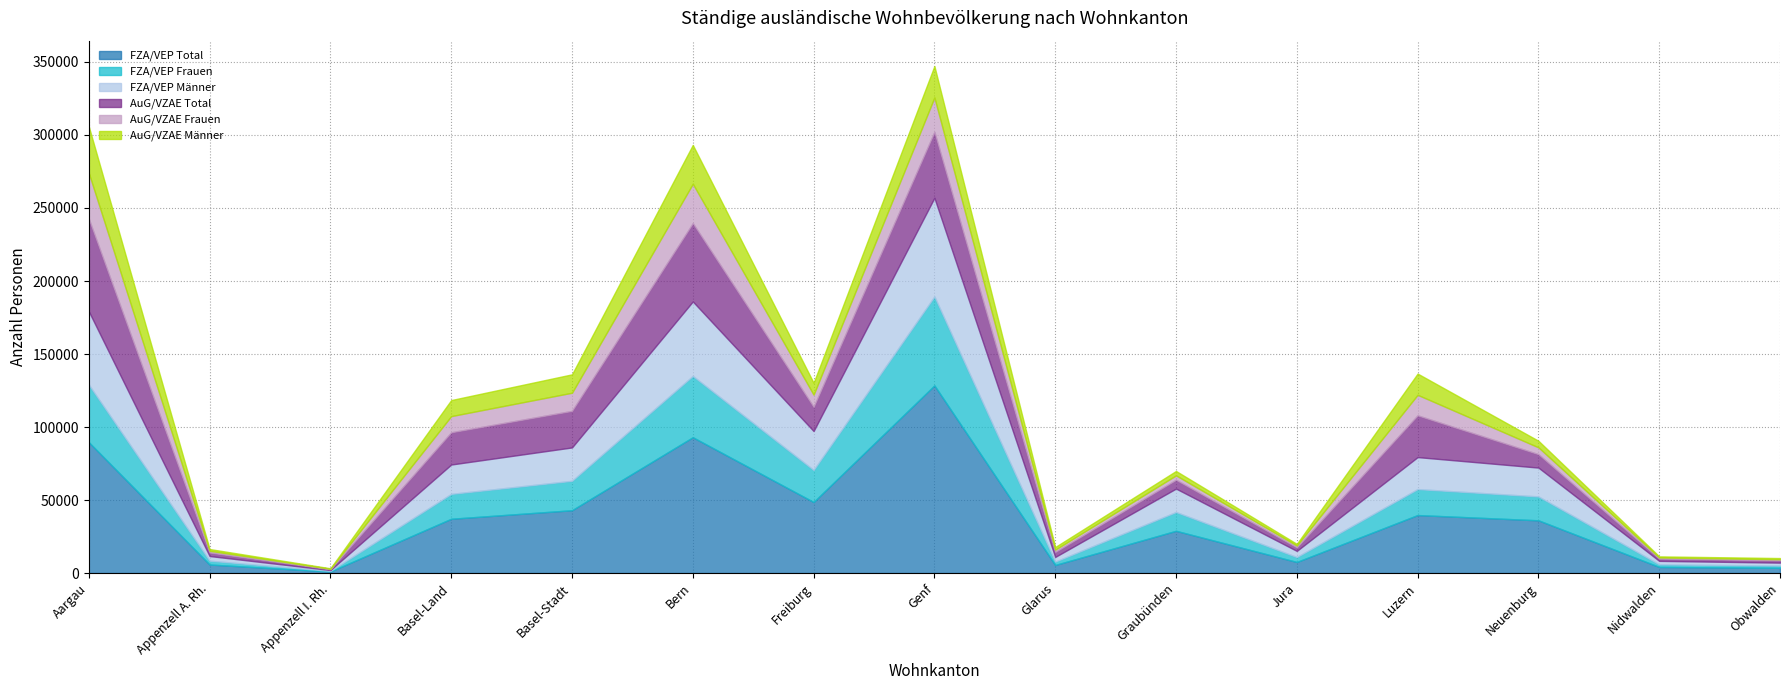

Which has a higher value, Graubünden or Aargau?

Aargau